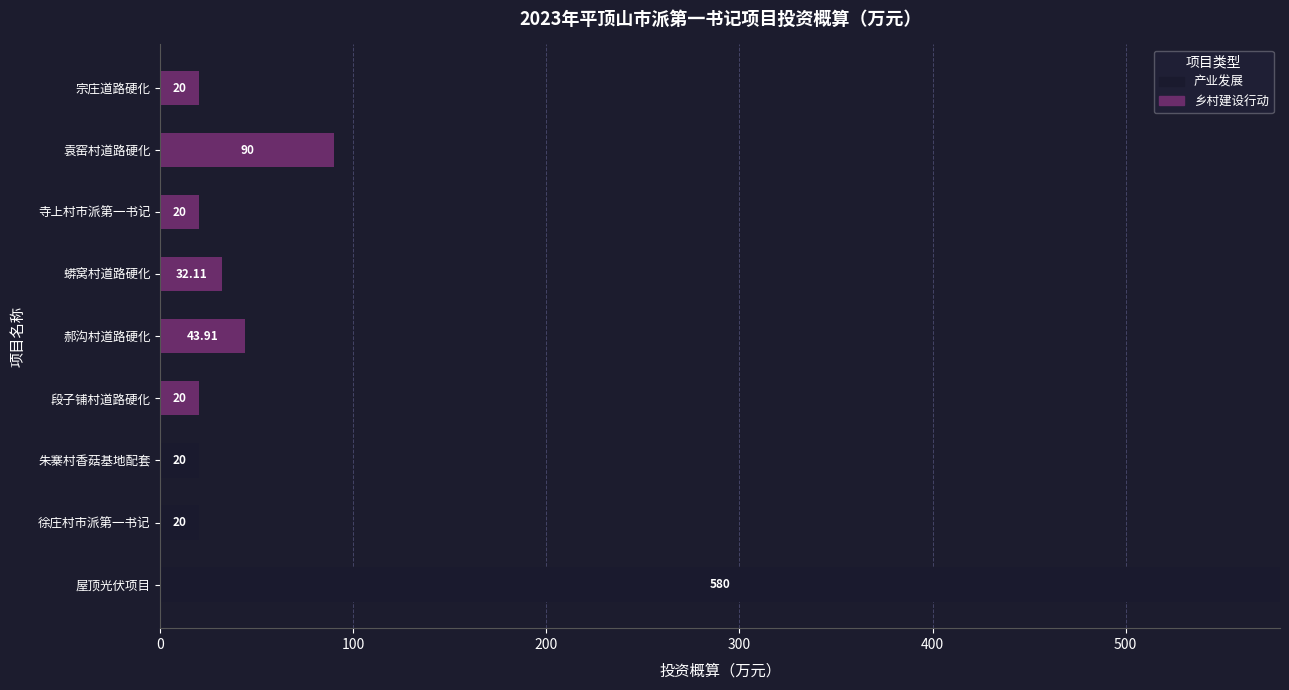

Which category has the highest value in the 产业发展 series?

屋顶光伏项目